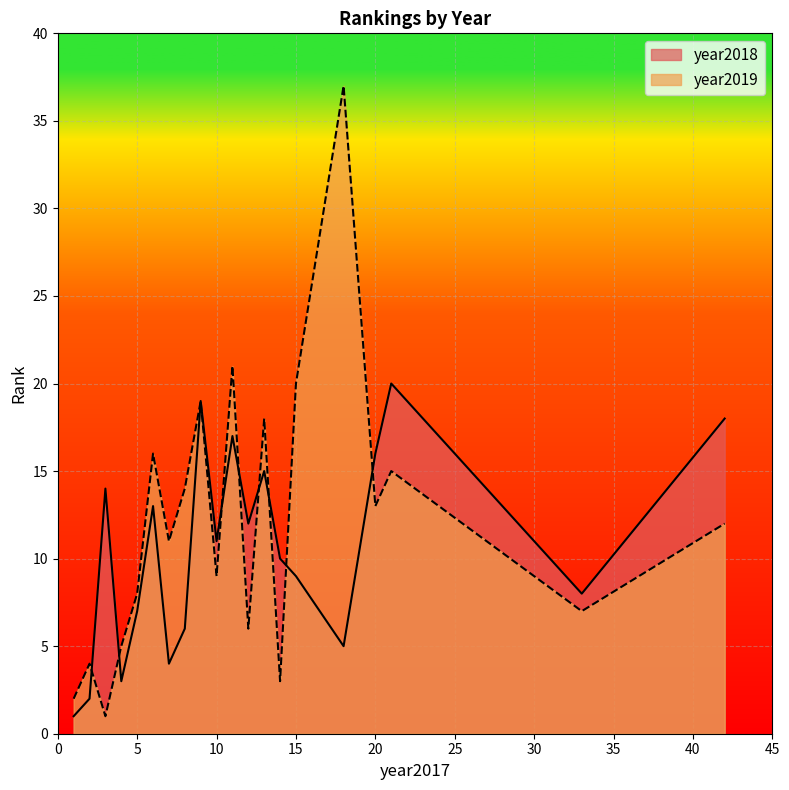

True or false: year2019 and year2018 cross at least once.

True